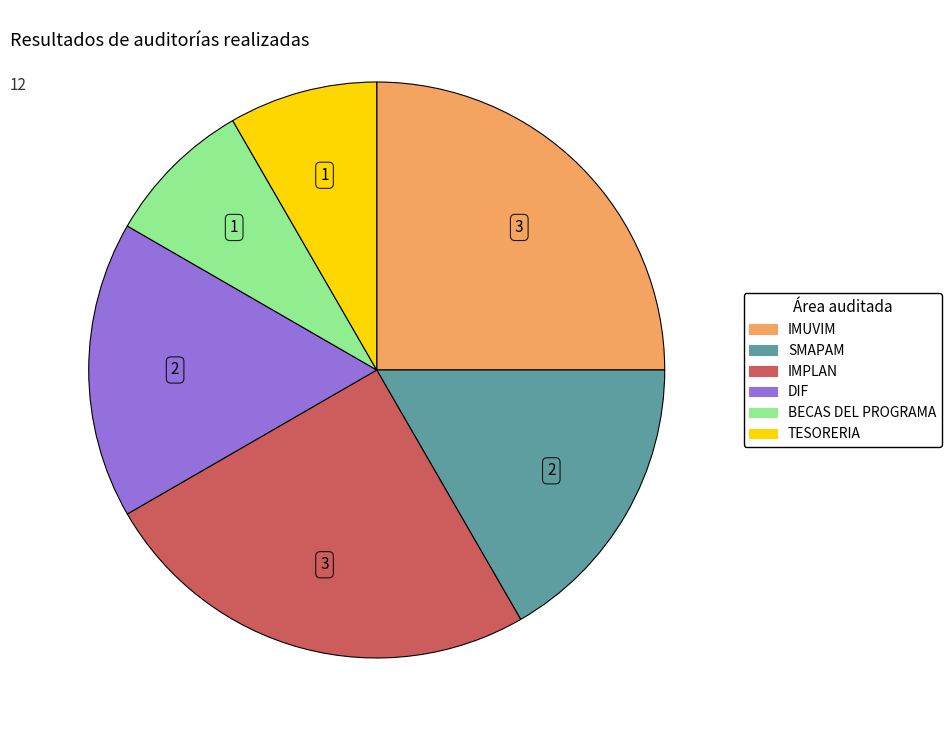

Count the number of slices in the pie.

6